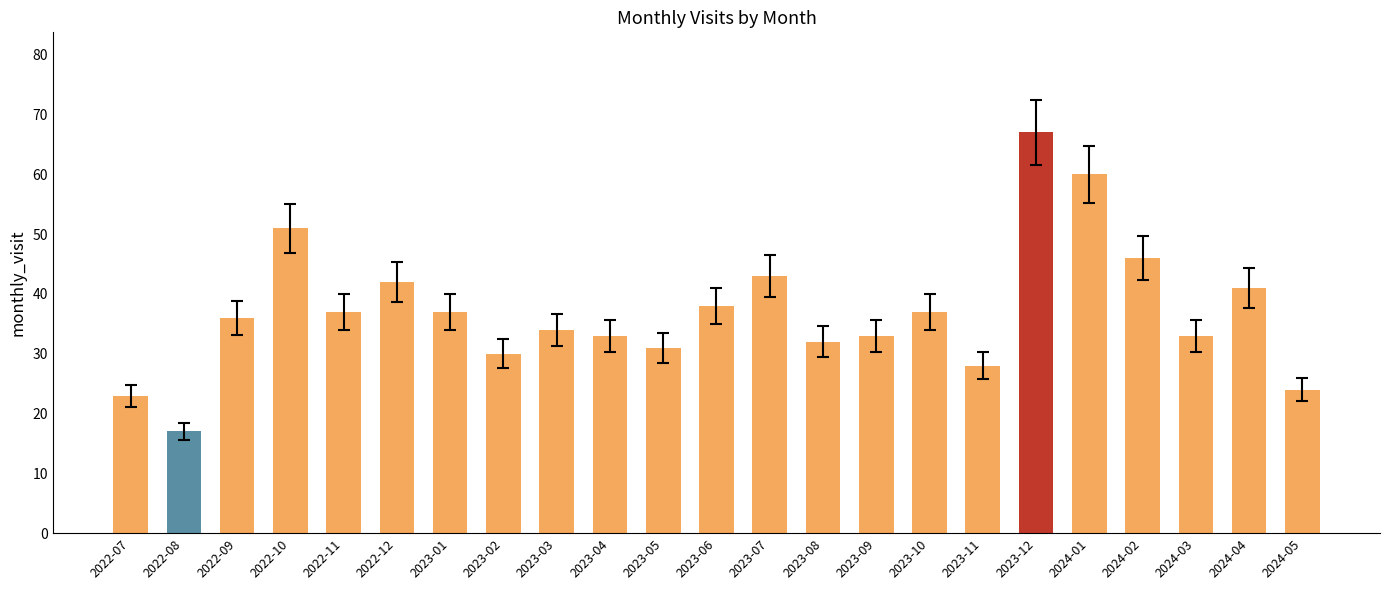

At which category does the chart reach its peak across all series?

2023-12